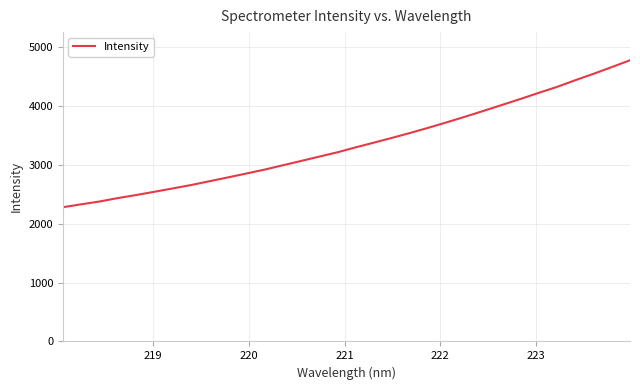

What is the difference between the maximum and minimum values?

2496.6